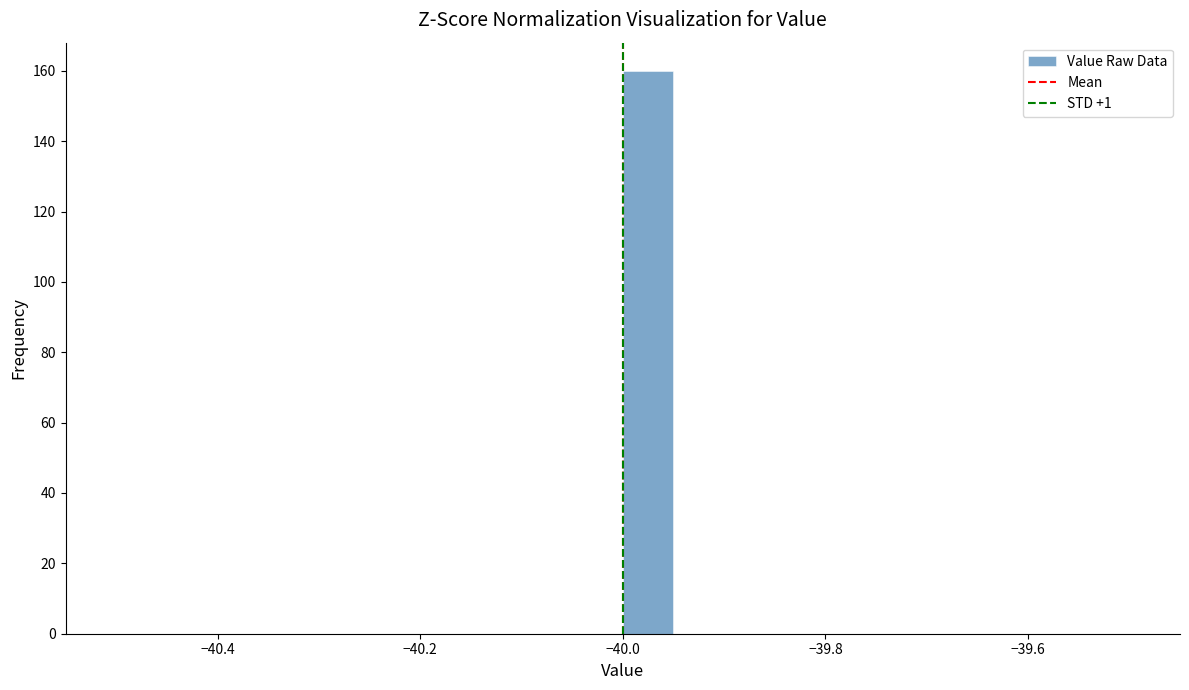

Around what value on the x-axis is the tallest bar? Give the approximate position of its centre, as read against the axis.

-39.98